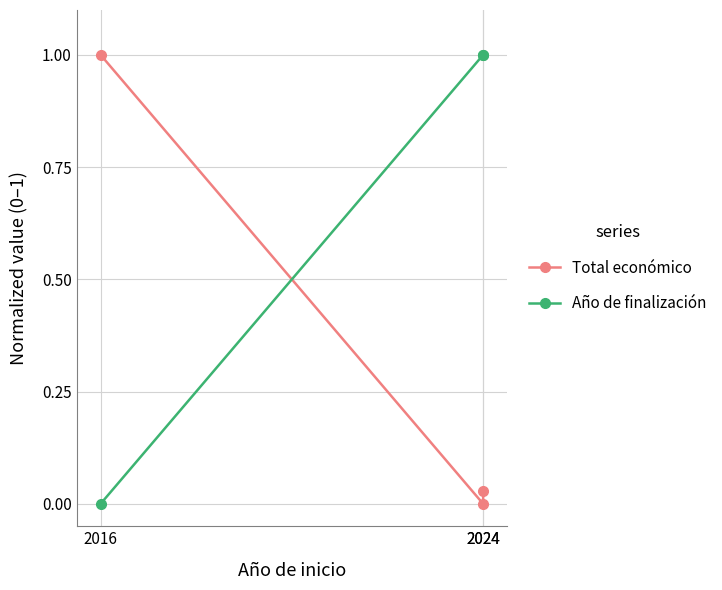

True or false: Total económico has a value of 1.0 at 2016.

True